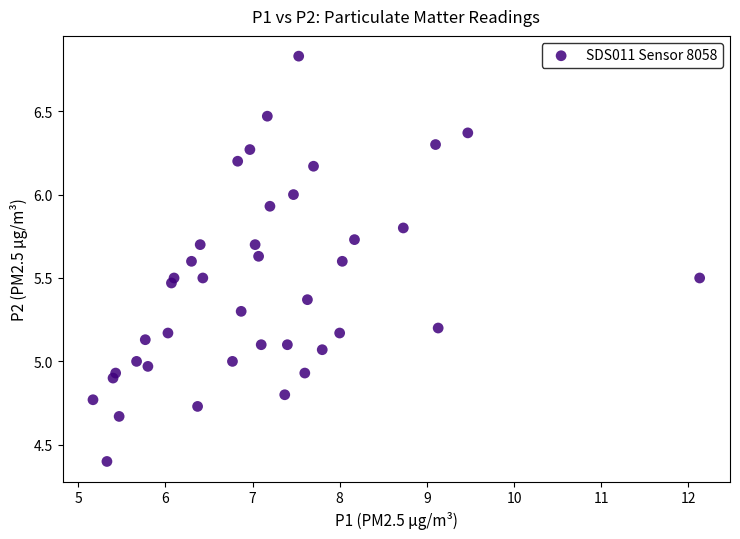

What is the range of X values (max minus min)?

7.0